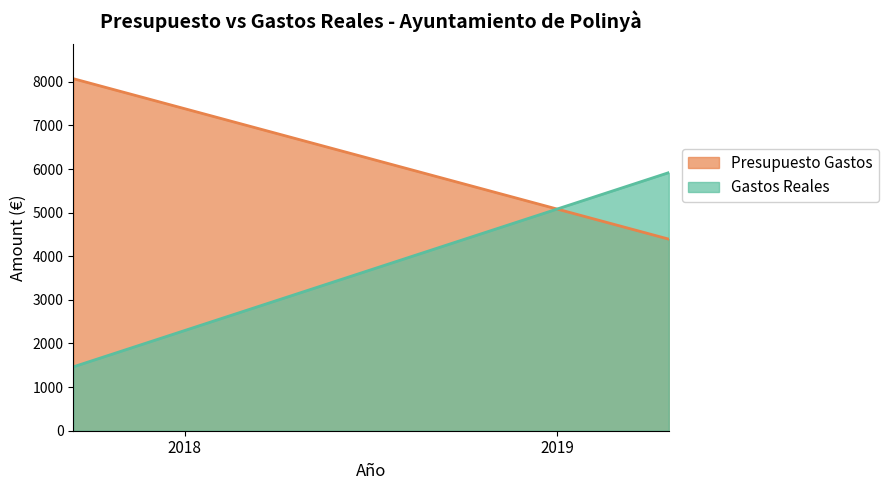

Which series has the widest spread of values?

Gastos Reales